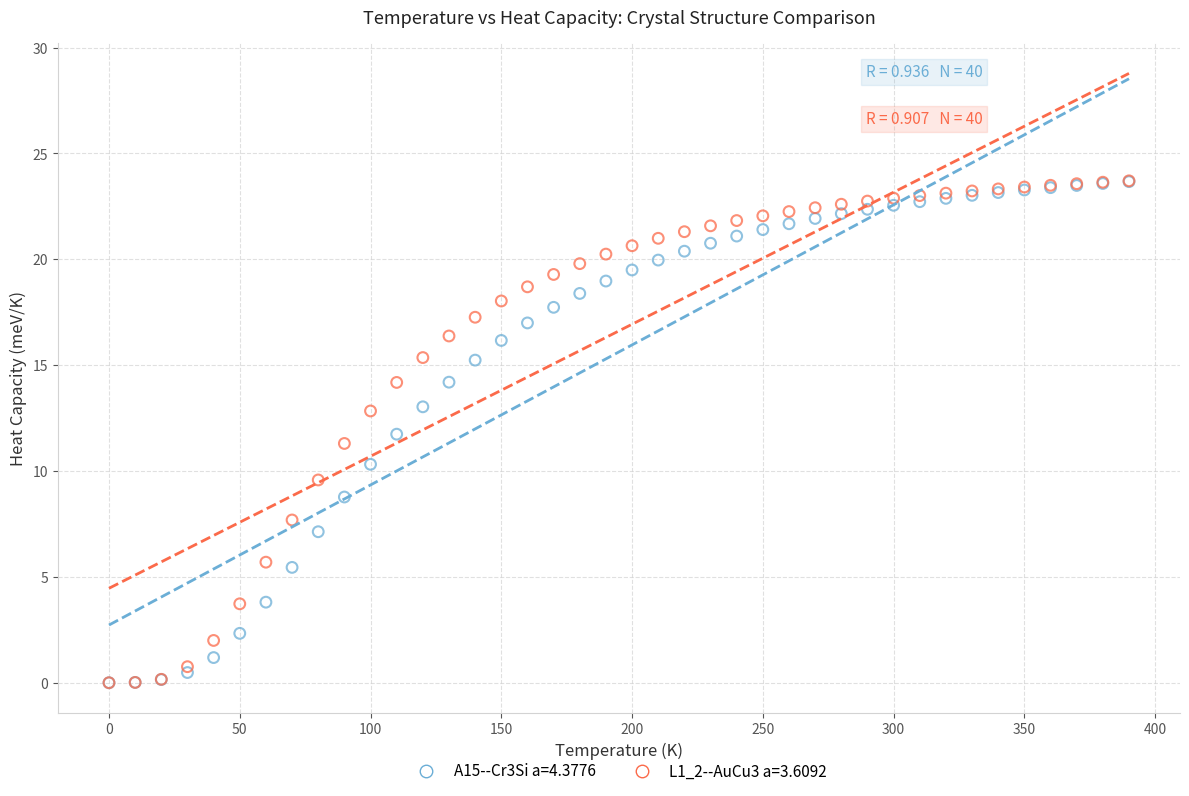

What are all the series names shown in the legend?

A15--Cr3Si a=4.3776, L1_2--AuCu3 a=3.6092